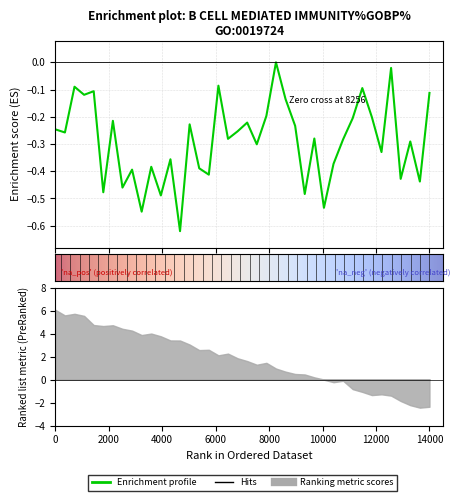

Is it true that the value at 30 is -0.1?

False